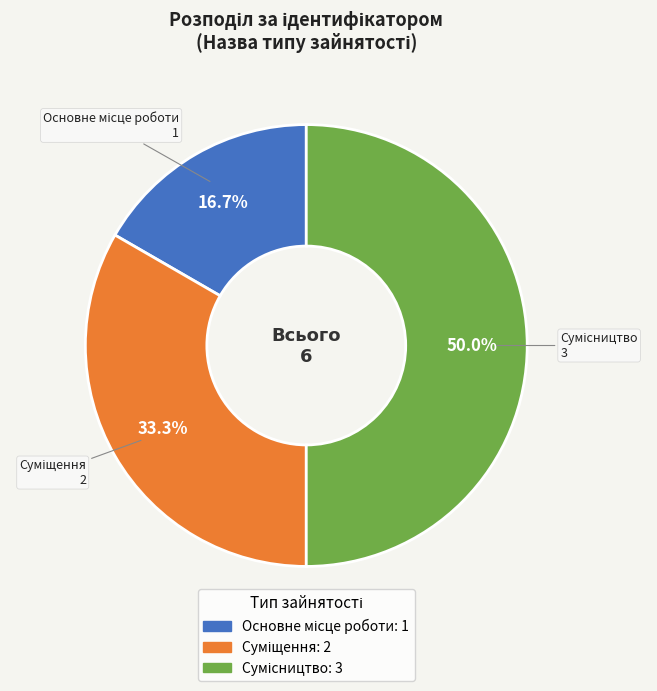

To the nearest percent, what is the combined percentage of Сумісництво and Основне місце роботи?

67%